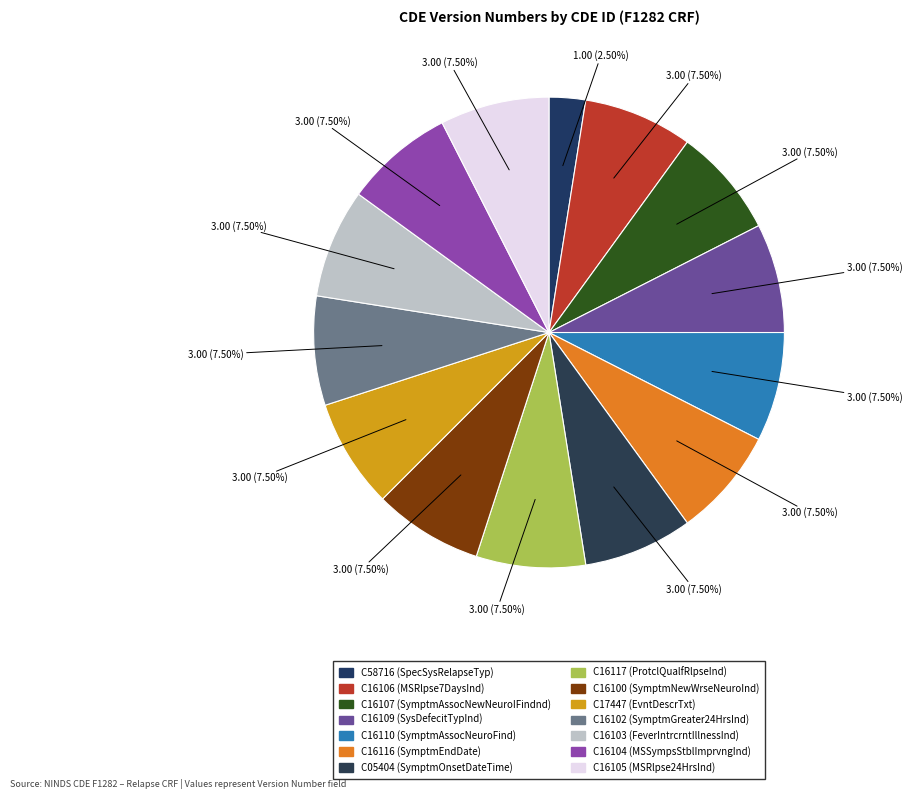

How many segments does this pie chart have?

14